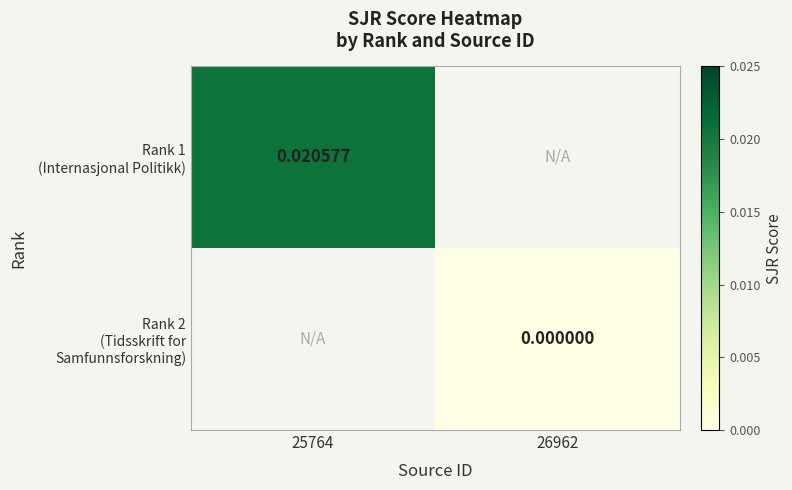

Rank the categories by Rank 2 (Tidsskrift for Samfunnsforskning) value from highest to lowest.

25764, 26962